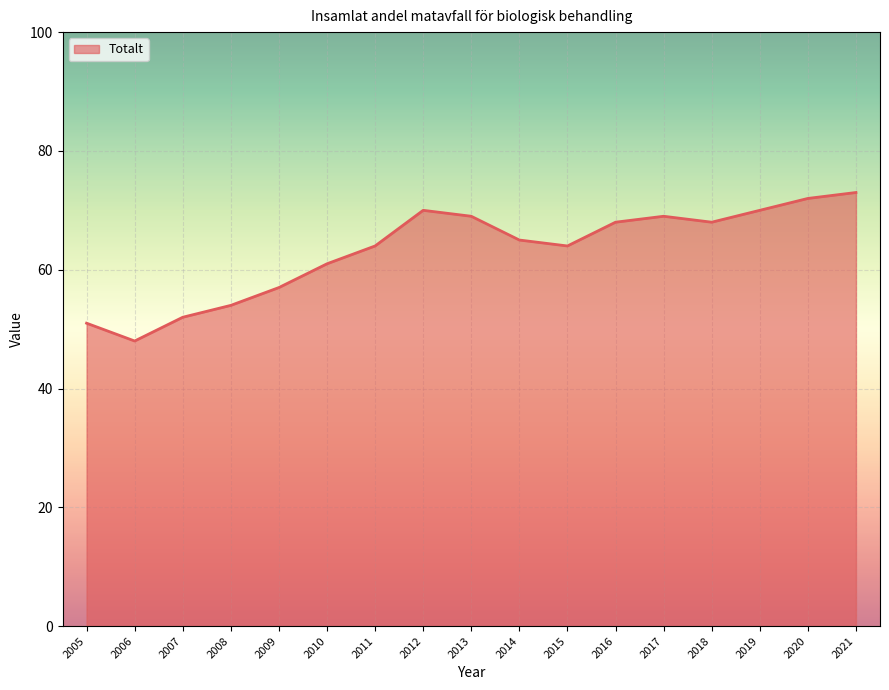

Reading right to left, what are all the values shown in this chart?

2021=73	2020=72	2019=70	2018=68	2017=69	2016=68	2015=64	2014=65	2013=69	2012=70	2011=64	2010=61	2009=57	2008=54	2007=52	2006=48	2005=51